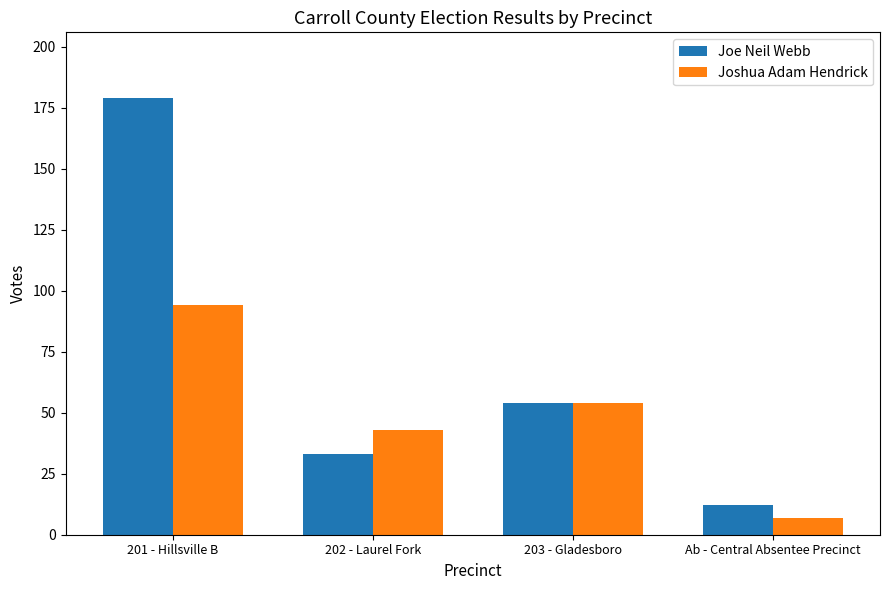

True or false: Joshua Adam Hendrick has a value of 94 at 201 - Hillsville B.

True